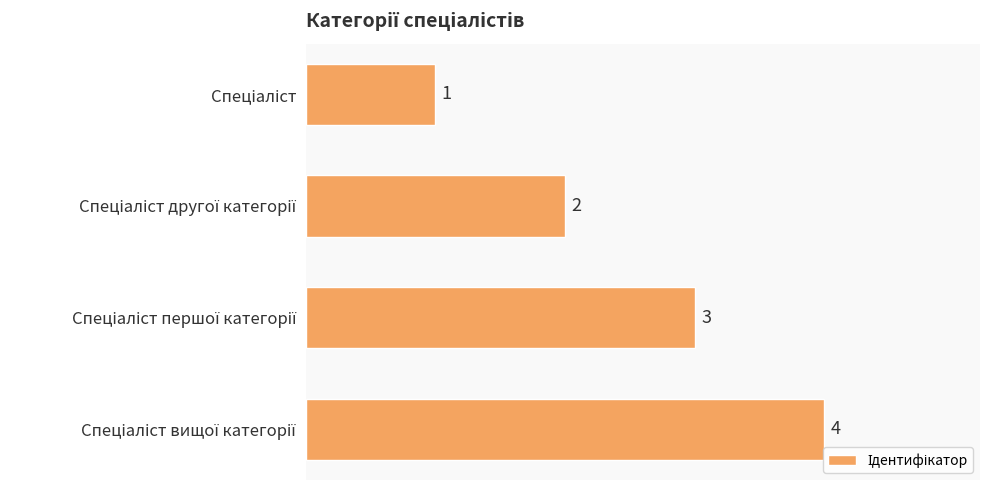

Count the values in the range 2 to 4.

3